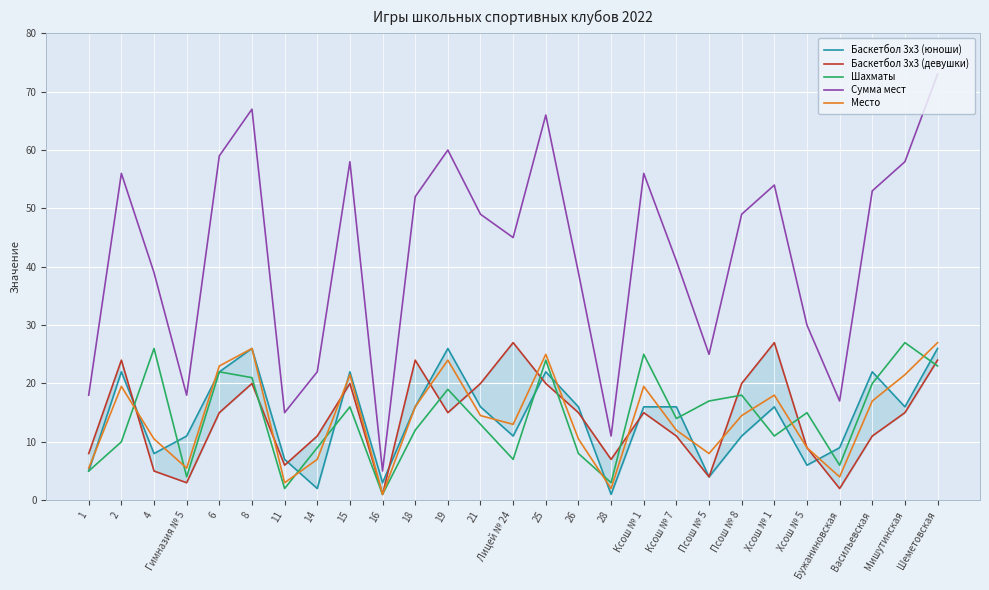

How many interior local valleys does the Баскетбол 3х3 (девушки) series have?

7